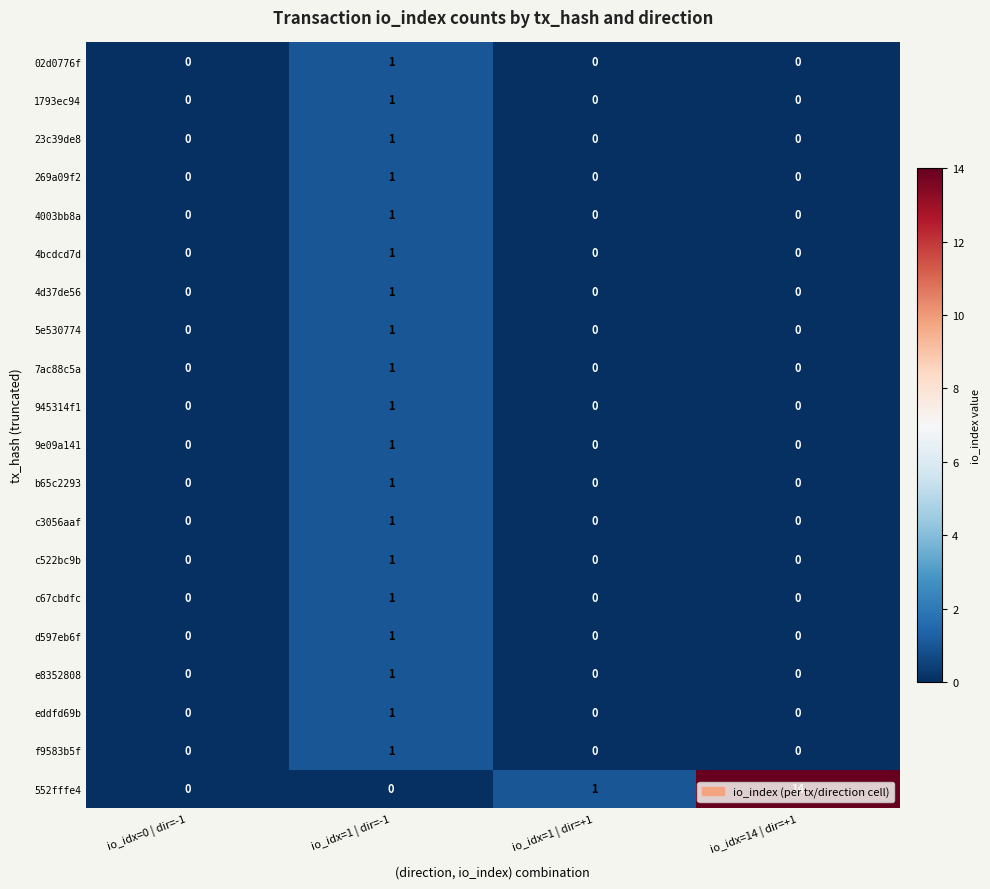

Which series has the largest total across all categories?

552fffe4